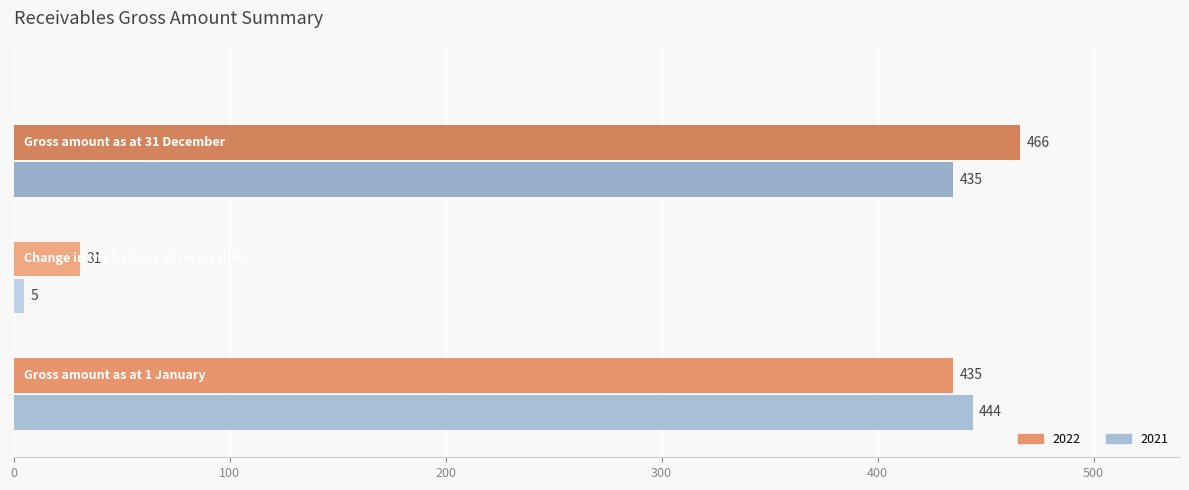

Rank the series by their maximum value, from highest to lowest.

2022, 2021